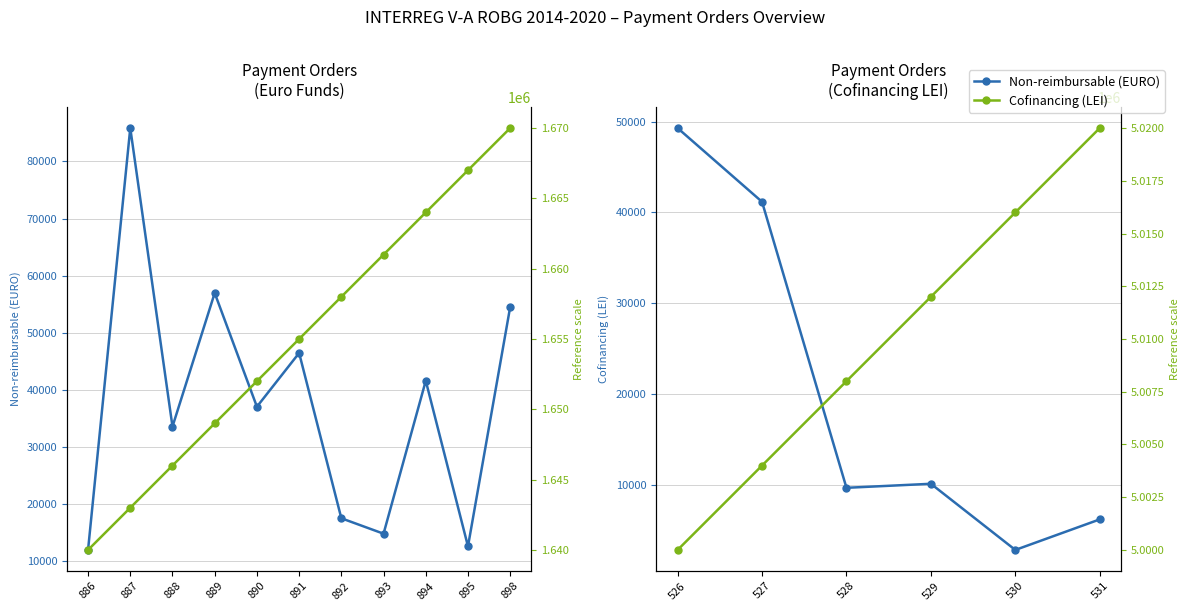

At 530, list the series in order from smallest to largest.

Non-reimbursable (EURO), Cofinancing (LEI)